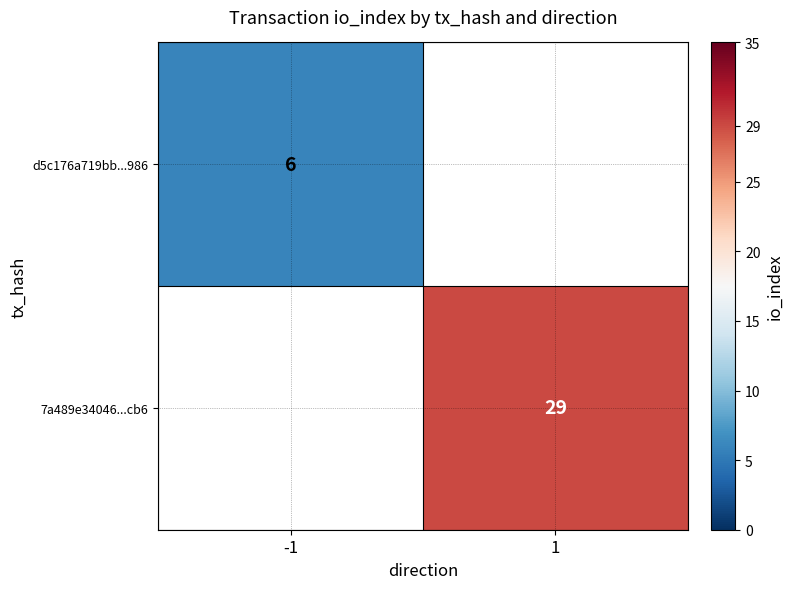

True or false: 7a489e34046...cb6 has a value of 17 at 1.

False